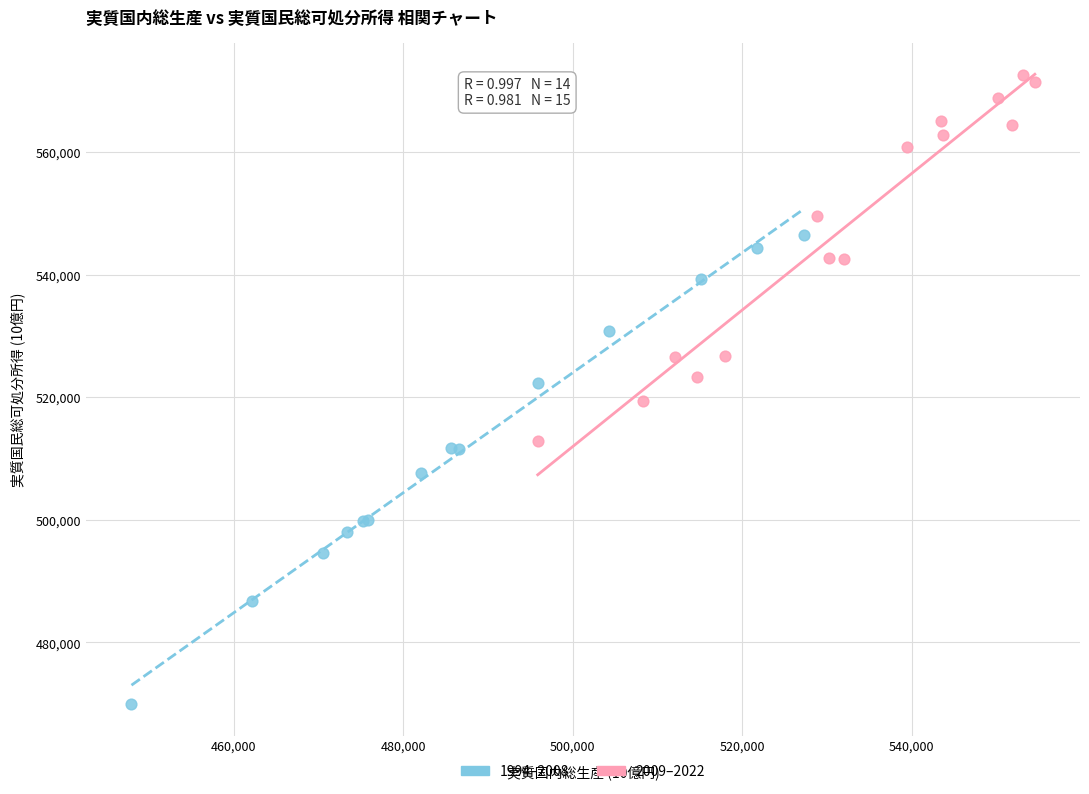

Which series has the widest spread of Y values?

1994–2008